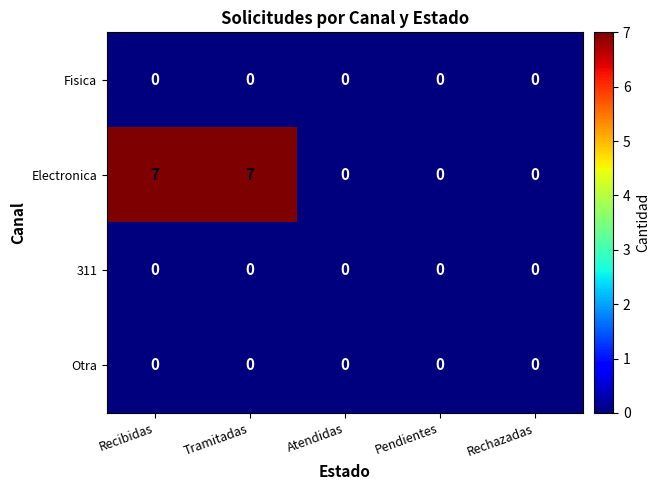

Reading left to right, transcribe all the data shown in this chart.

Fisica: 0	0	0	0	0
Electronica: 7	7	0	0	0
311: 0	0	0	0	0
Otra: 0	0	0	0	0